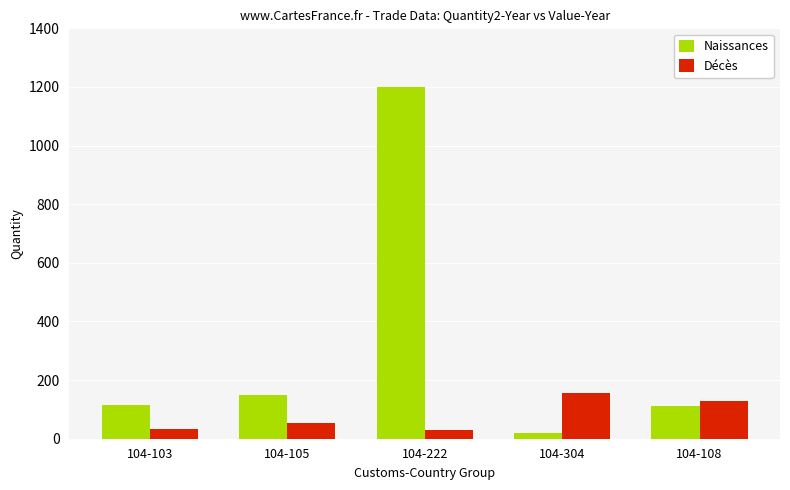

The Naissances series shows 47 at 104-103. True or false?

False